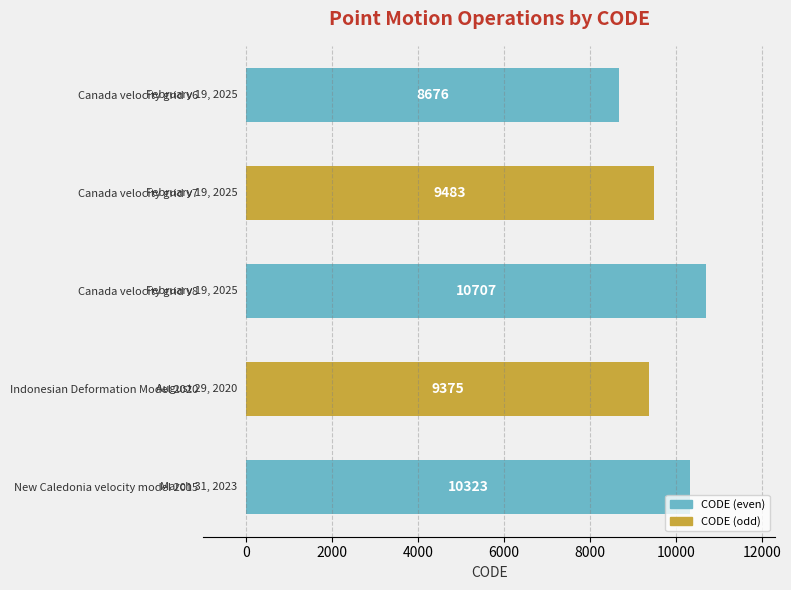

The value at Indonesian Deformation Model 2020 is 9375. True or false?

True